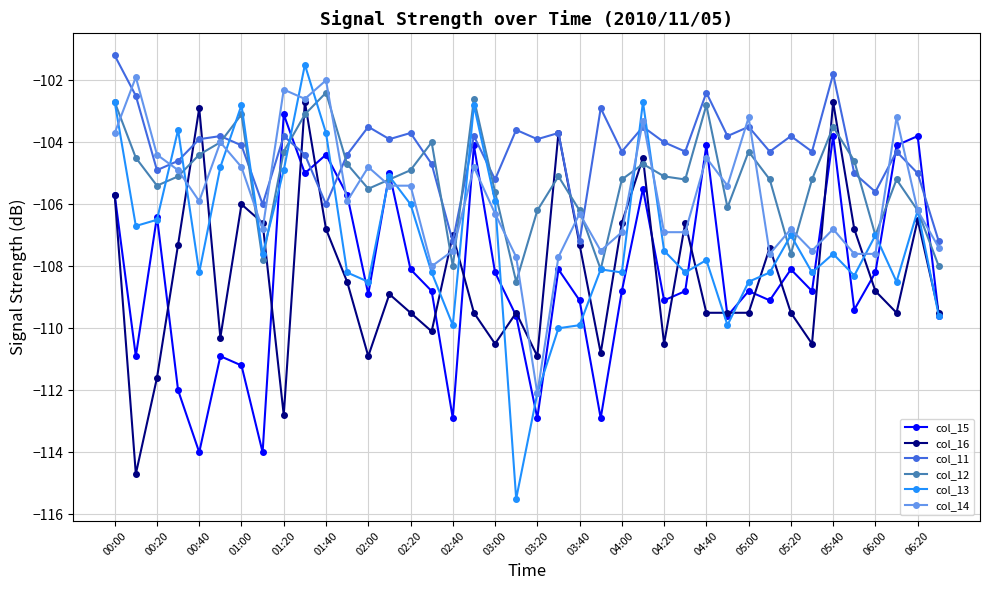

What is the difference between the maximum and minimum values in the col_11 series?

6.0